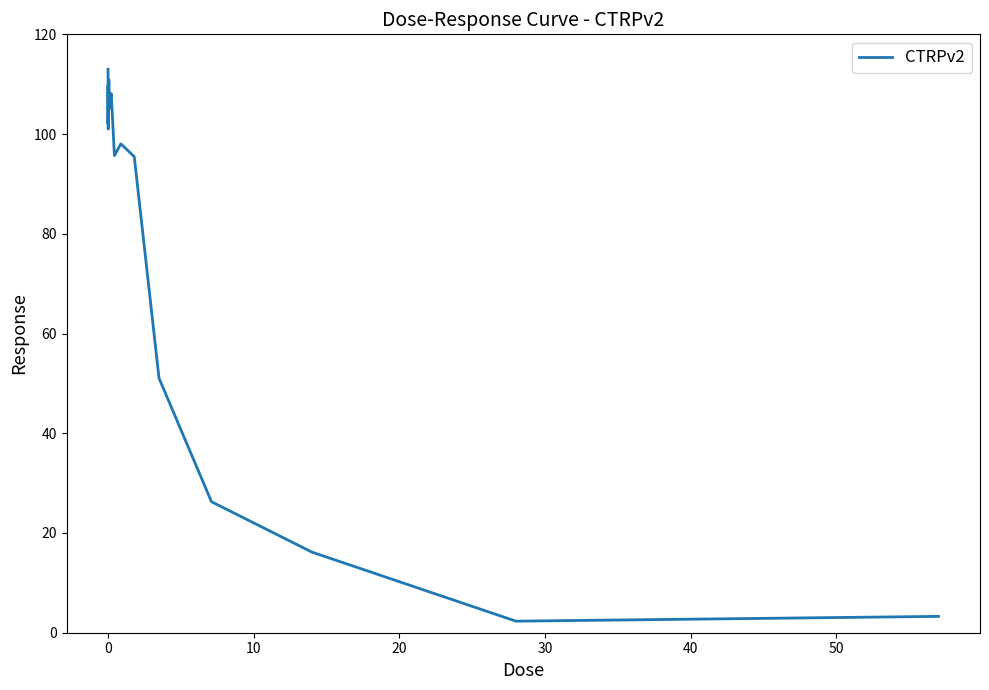

What is the greatest value displayed?

113.0